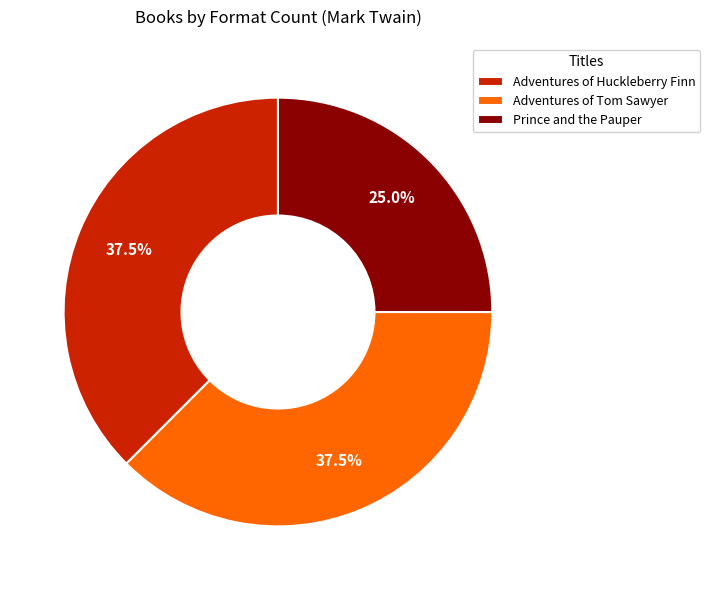

Which category has the smallest portion of the pie?

Prince and the Pauper